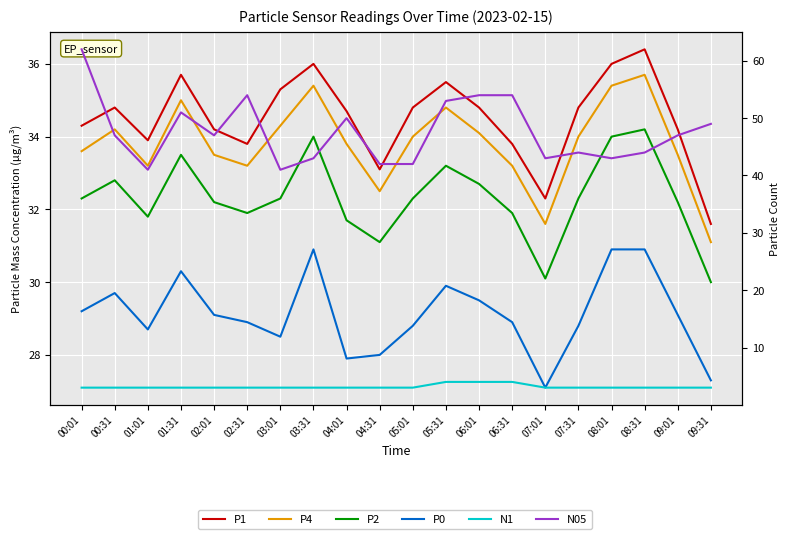

What is the maximum value shown in the chart?

62.0